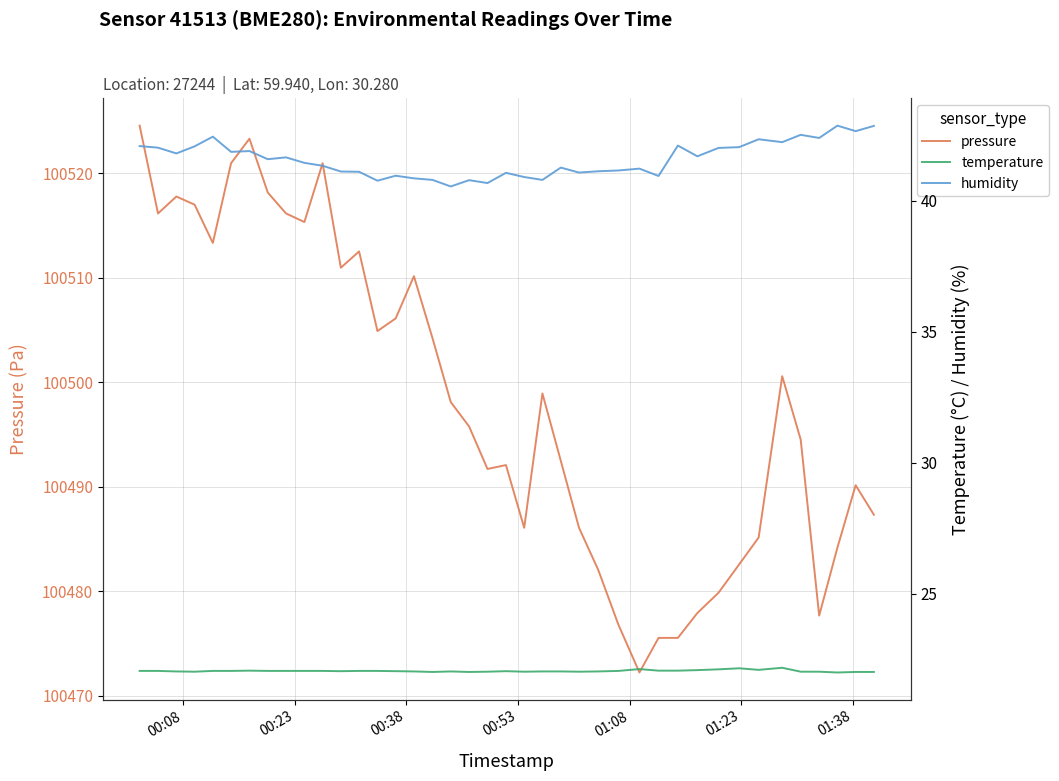

Which series has the largest total across all categories?

pressure